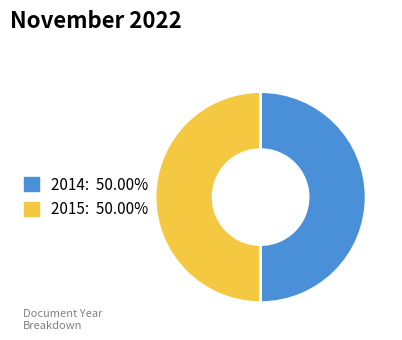

Approximately how many times larger is the value at 2014 compared to 2015?

1.0